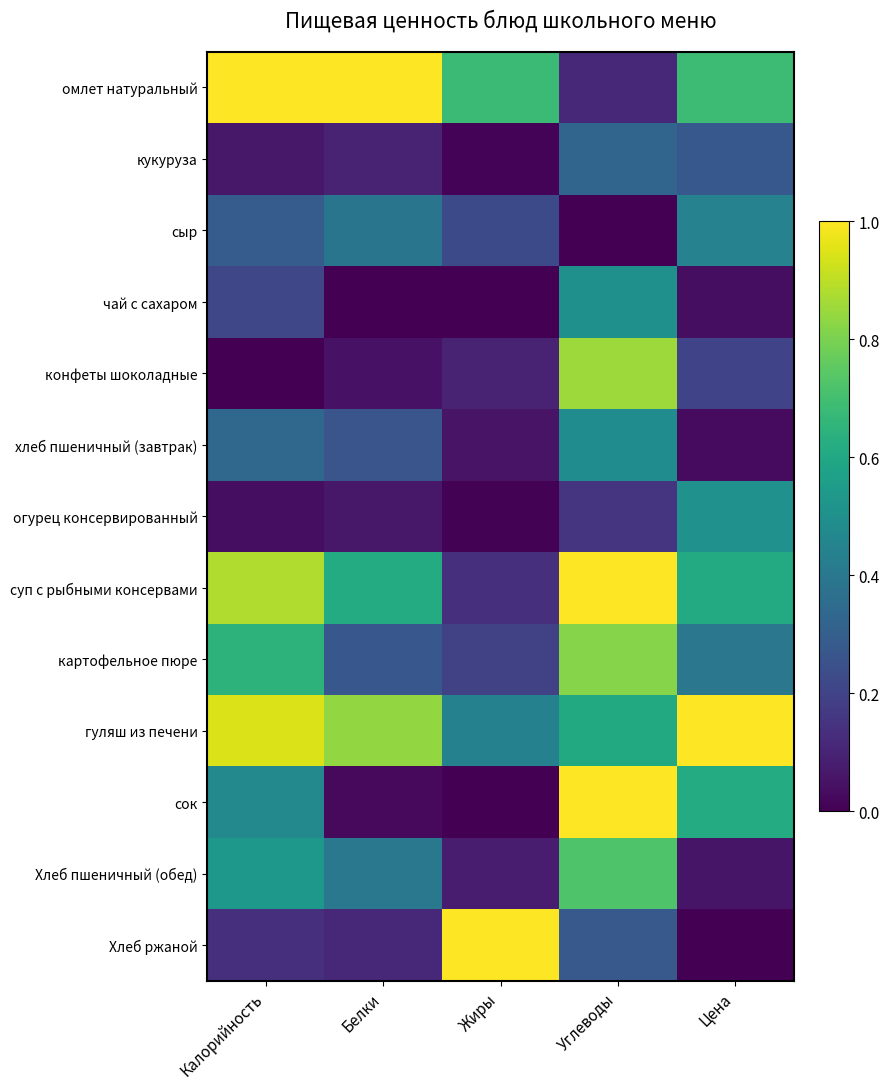

Reading left to right, extract all data points from this chart.

омлет натуральный: Калорийность=1.0	Белки=1.0	Жиры=0.7	Углеводы=0.1	Цена=0.7
кукуруза: Калорийность=0.1	Белки=0.1	Жиры=0.0	Углеводы=0.3	Цена=0.3
сыр: Калорийность=0.3	Белки=0.4	Жиры=0.2	Углеводы=0.0	Цена=0.4
чай с сахаром: Калорийность=0.2	Белки=0.0	Жиры=0.0	Углеводы=0.5	Цена=0.0
конфеты шоколадные: Калорийность=0.0	Белки=0.0	Жиры=0.1	Углеводы=0.9	Цена=0.2
хлеб пшеничный (завтрак): Калорийность=0.3	Белки=0.3	Жиры=0.1	Углеводы=0.5	Цена=0.0
огурец консервированный: Калорийность=0.0	Белки=0.1	Жиры=0.0	Углеводы=0.2	Цена=0.5
суп с рыбными консервами: Калорийность=0.9	Белки=0.6	Жиры=0.1	Углеводы=1.0	Цена=0.6
картофельное пюре: Калорийность=0.6	Белки=0.3	Жиры=0.2	Углеводы=0.8	Цена=0.4
гуляш из печени: Калорийность=0.9	Белки=0.8	Жиры=0.4	Углеводы=0.6	Цена=1.0
сок: Калорийность=0.5	Белки=0.0	Жиры=0.0	Углеводы=1.0	Цена=0.6
Хлеб пшеничный (обед): Калорийность=0.5	Белки=0.4	Жиры=0.1	Углеводы=0.7	Цена=0.1
Хлеб ржаной: Калорийность=0.1	Белки=0.1	Жиры=1.0	Углеводы=0.3	Цена=0.0